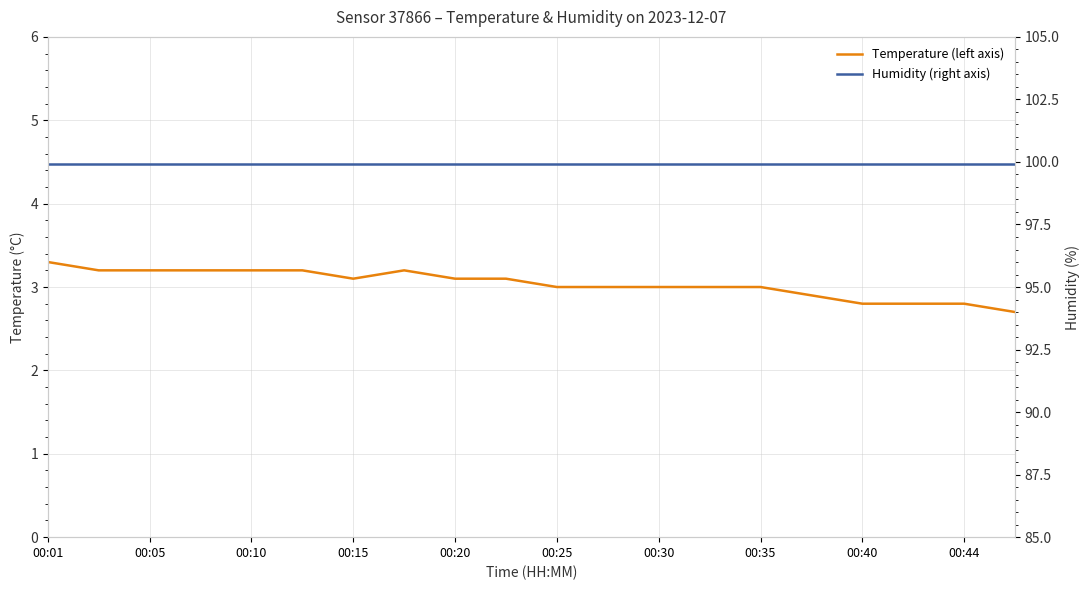

The value of Humidity (right axis) at 11 is 175.9. True or false?

False